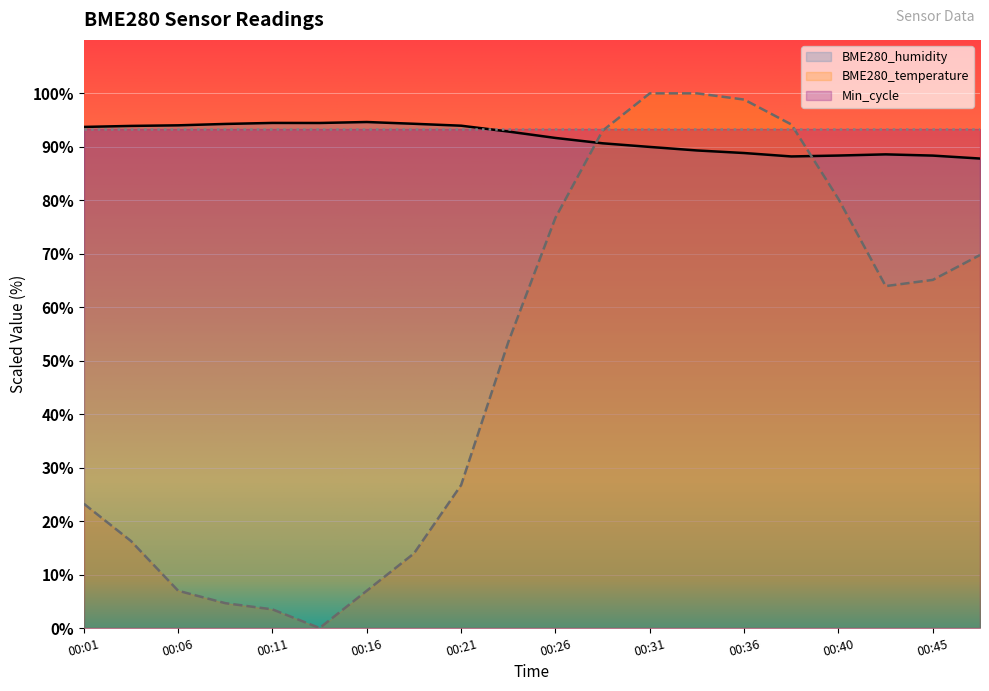

At which label does BME280_humidity reach its minimum?

00:48